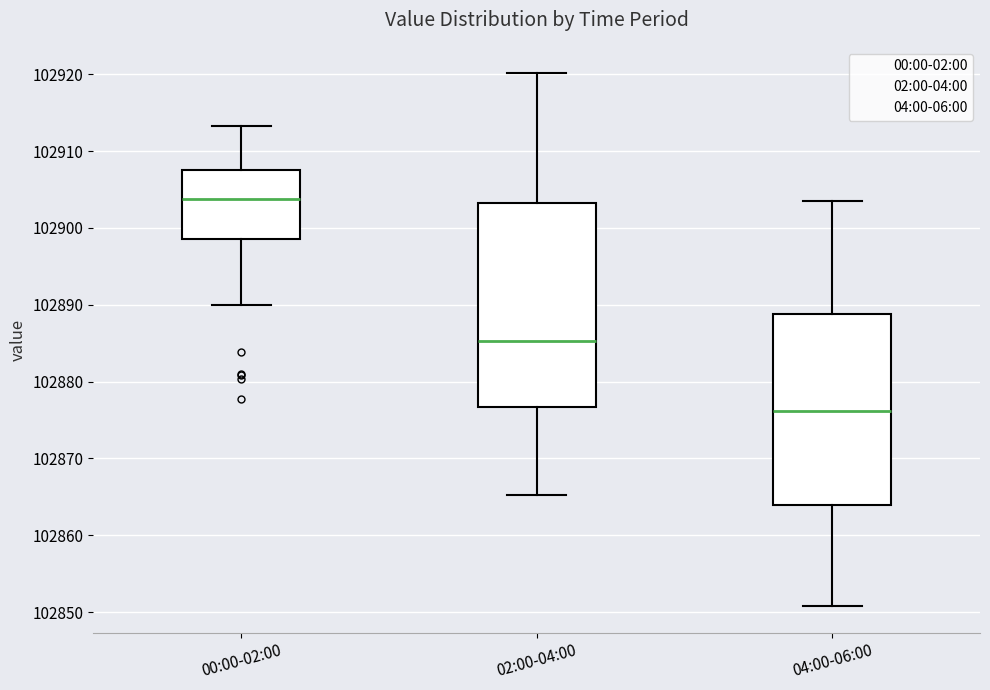

Comparing the boxes themselves (not the whiskers), which one is the tallest?

02:00-04:00